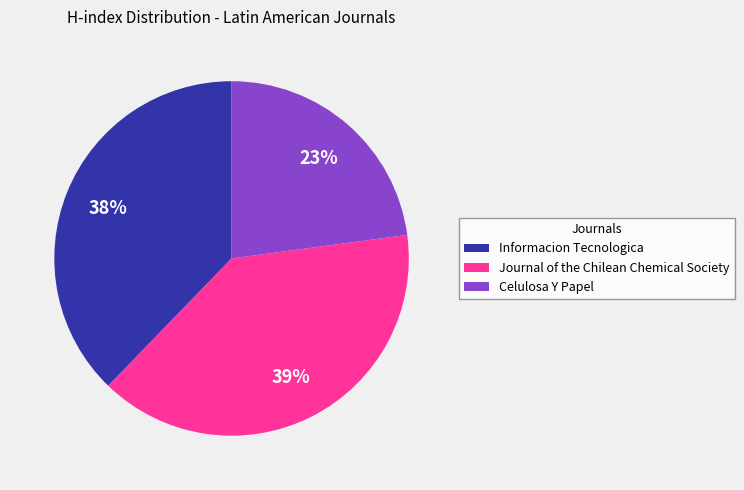

True or false: Celulosa Y Papel accounts for 31% of the total.

False